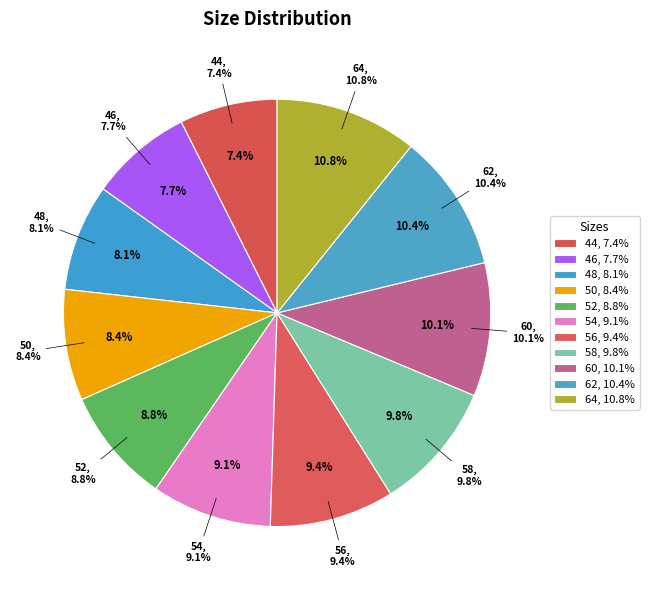

True or false: 64 accounts for 11% of the total.

True